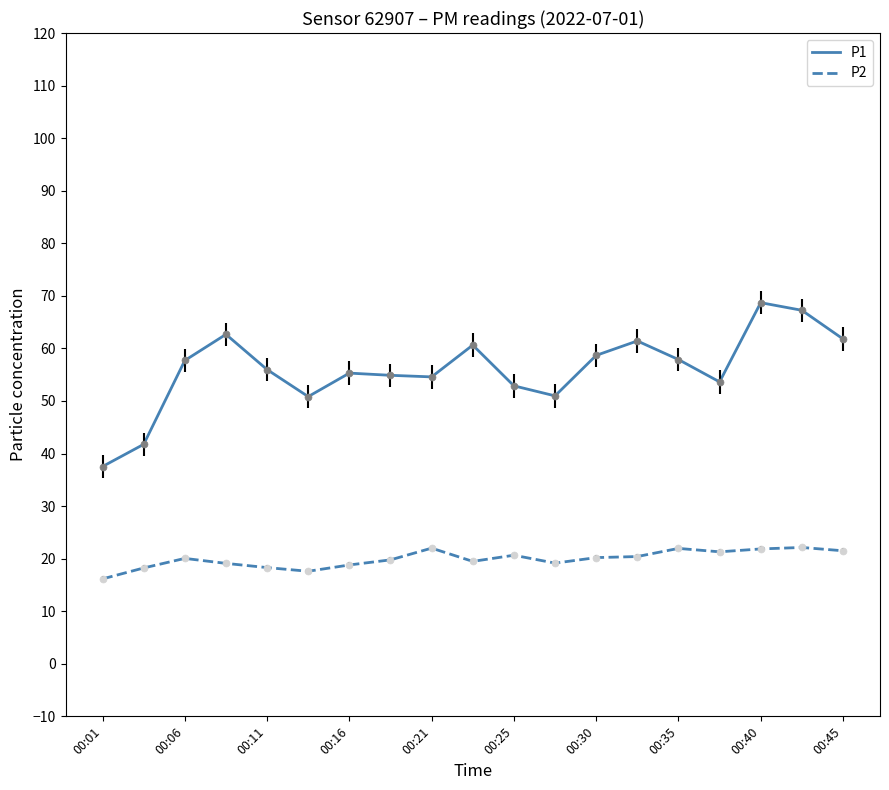

List the series in order of their peak value, highest first.

P1, P2